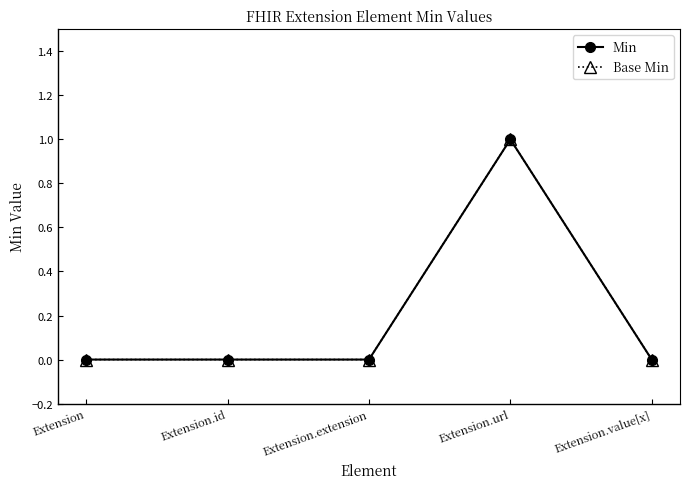

Does the chart have visible grid lines?

No